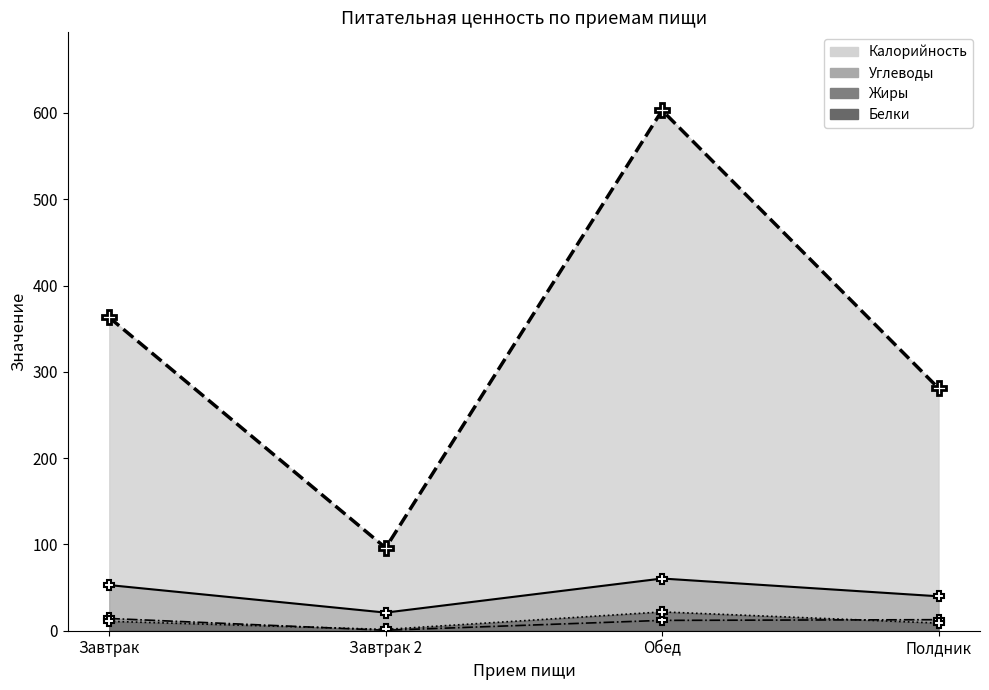

How many lines are shown in the chart?

4